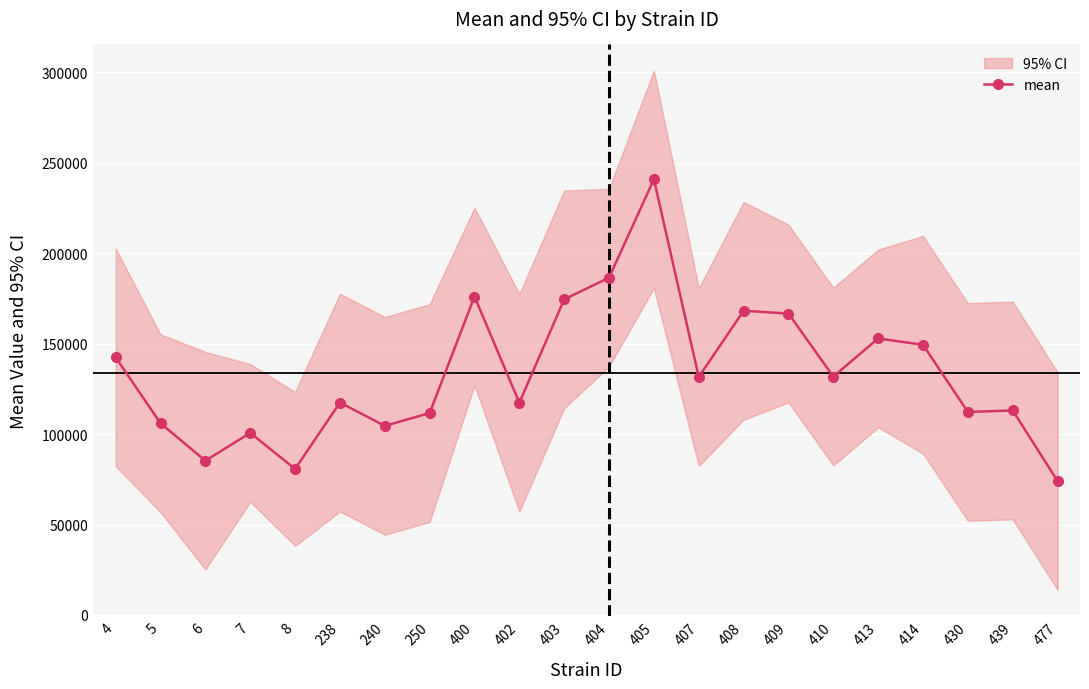

The value at 238 is 117431.2. True or false?

True